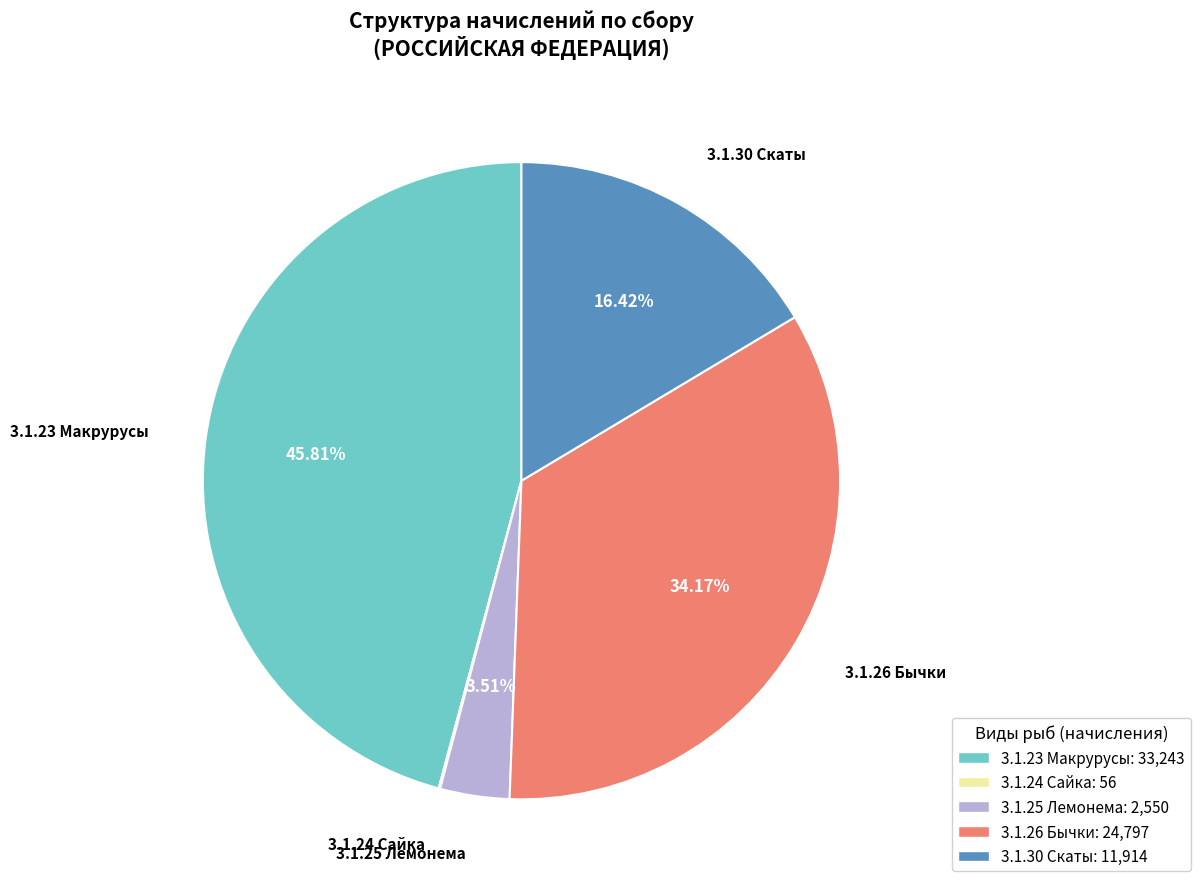

Does any single category account for the majority?

No